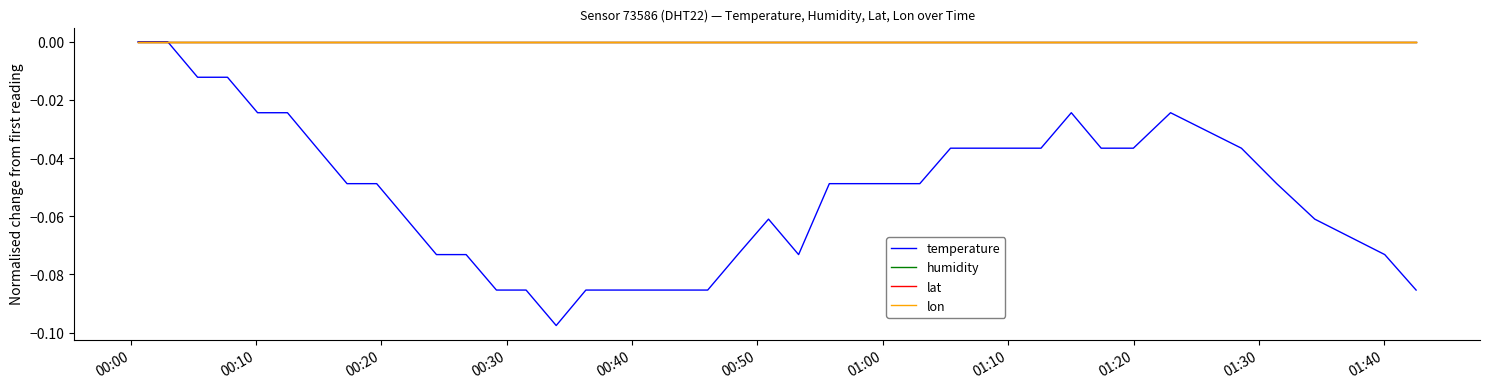

Where is lon nearest to the value 0?

00:00